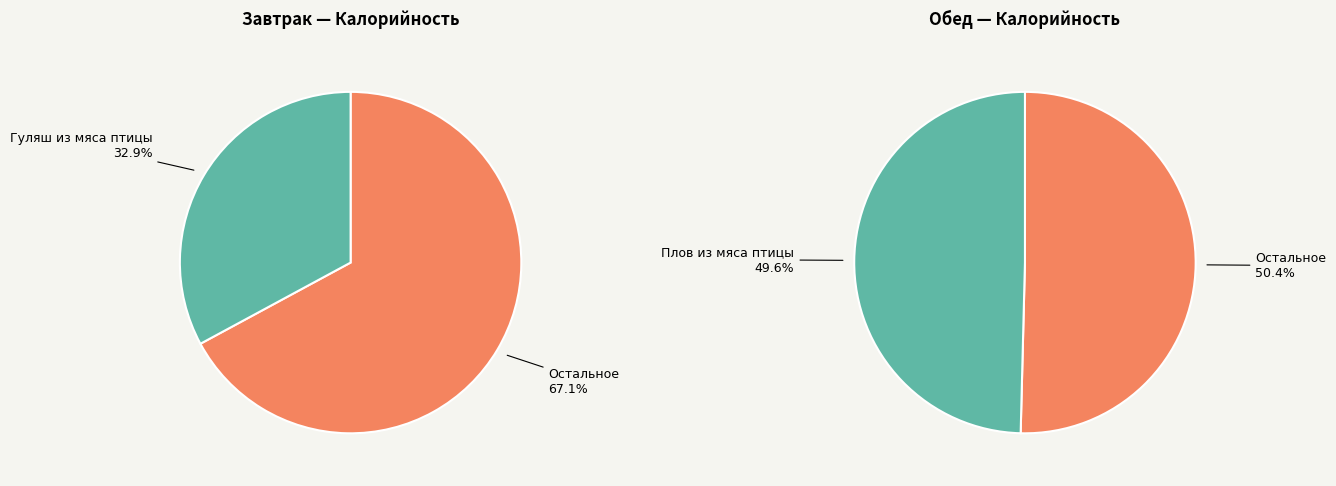

Does 4 represent more than half of the total?

No